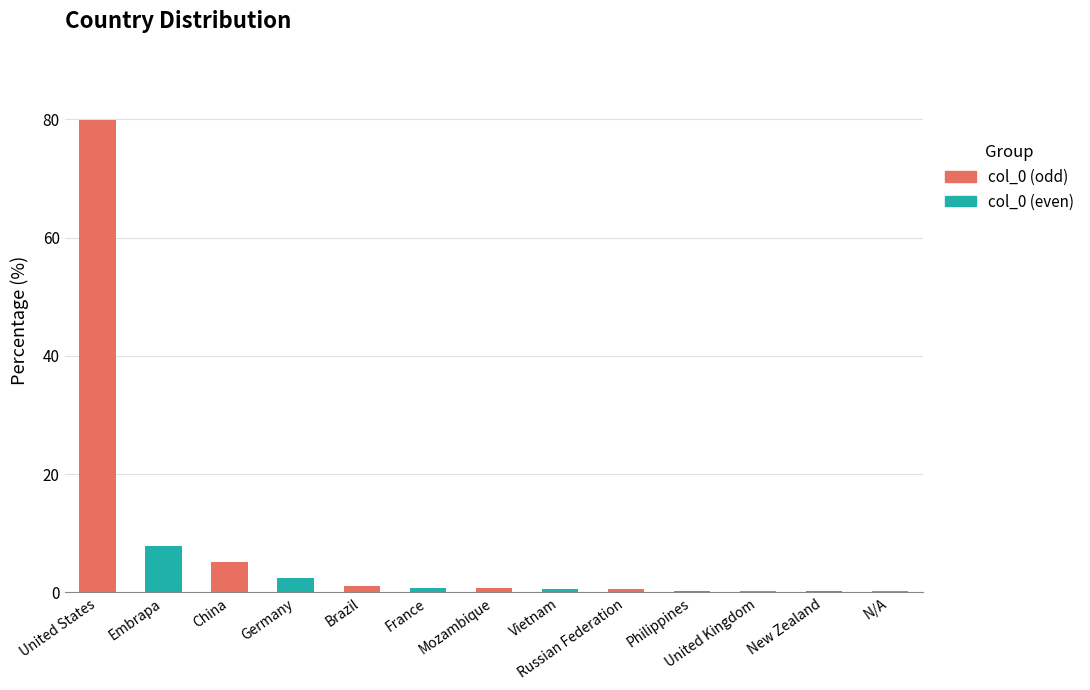

True or false: the data shows 5.1 at China.

True